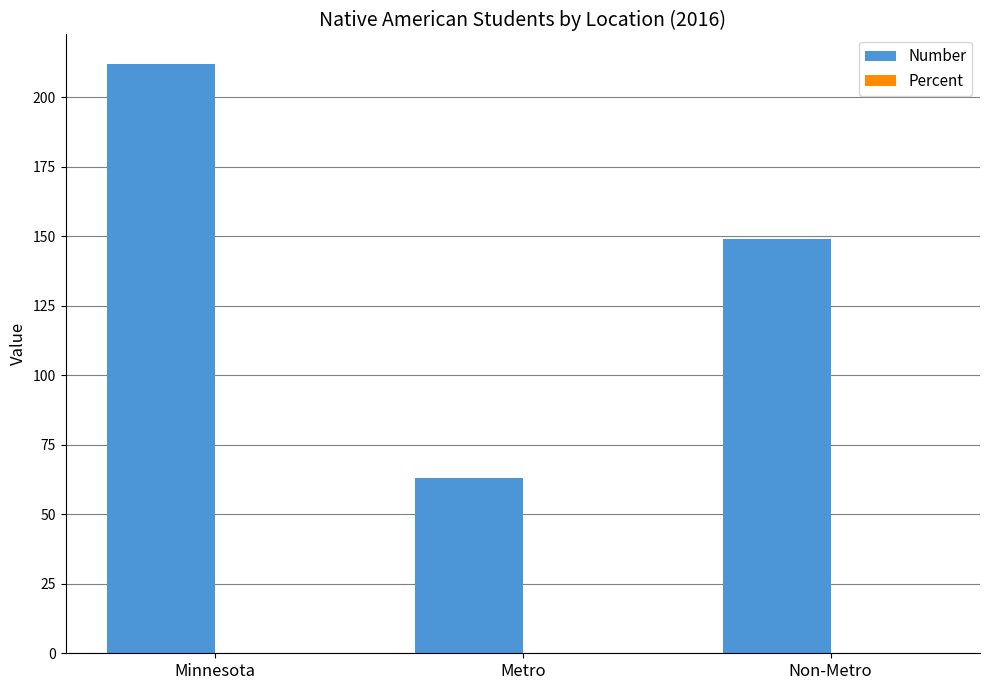

Does the chart contain stacked bars?

No